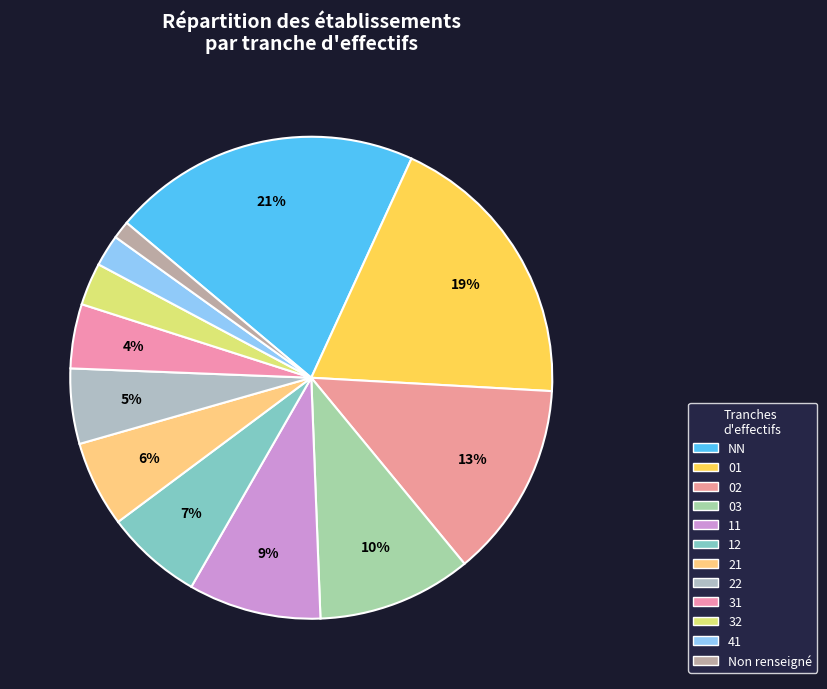

How many slices are in this pie chart?

12